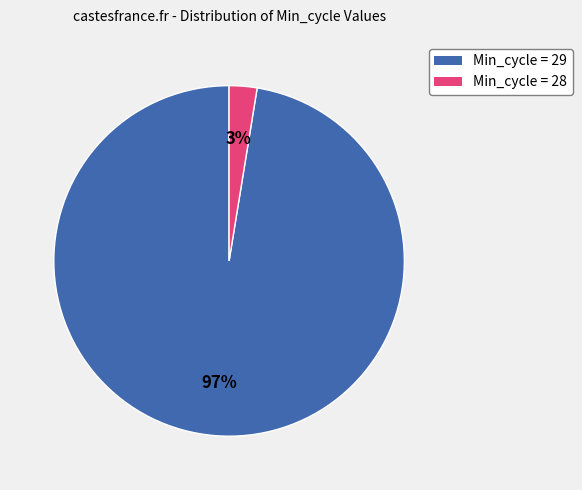

How many slices are in this pie chart?

2